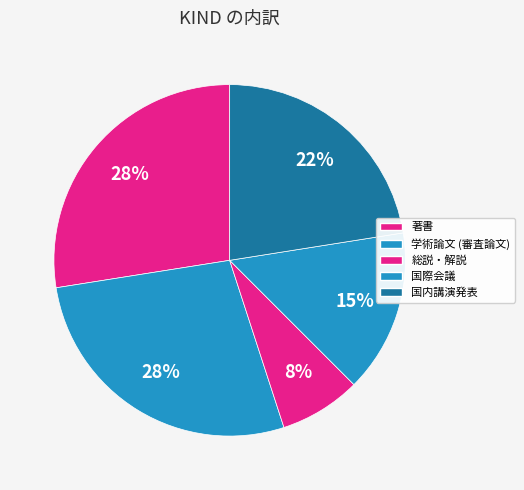

Approximately how many times larger is the value at 国内講演発表 compared to 学術論文 (審査論文)?

0.8